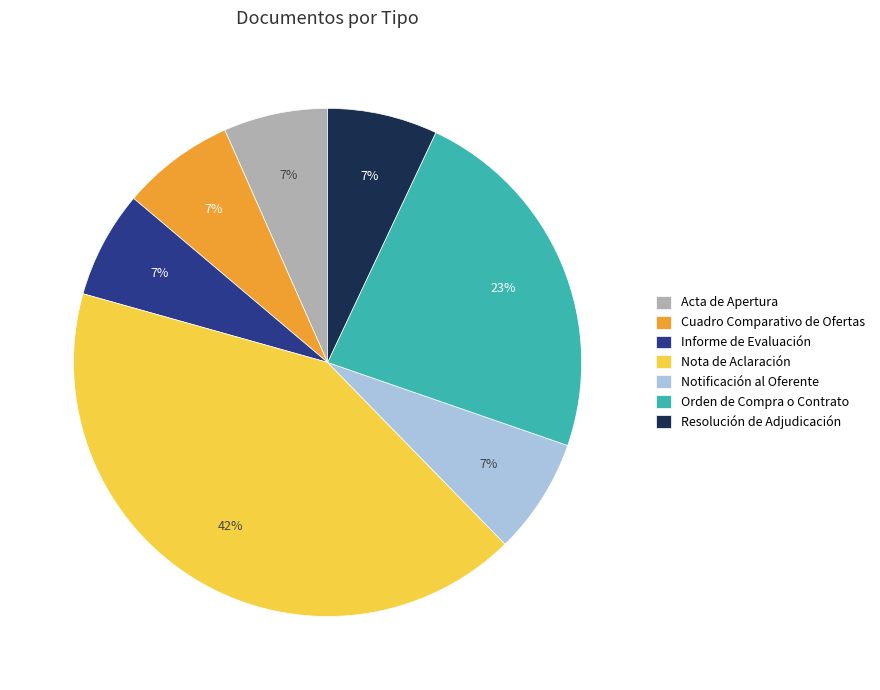

What is the largest slice in the pie chart?

Nota de Aclaración